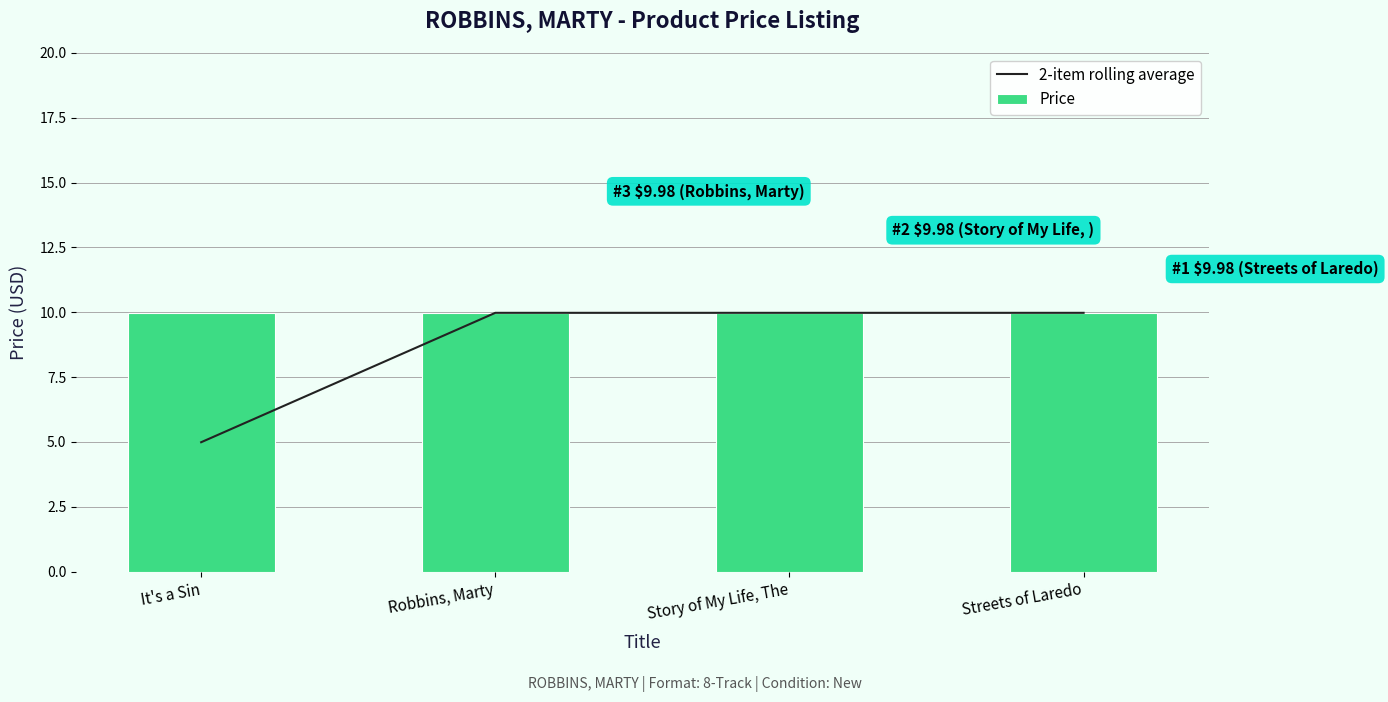

Is it true that 2-item rolling average equals 3.6 at Robbins, Marty?

False